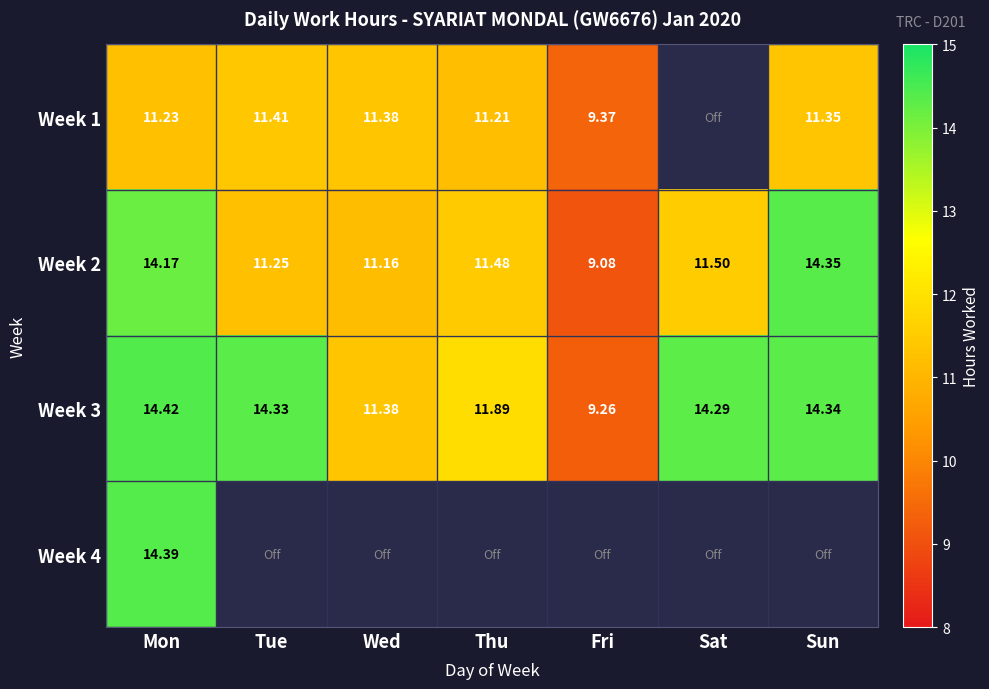

At how many categories does at least one series exceed 4?

7